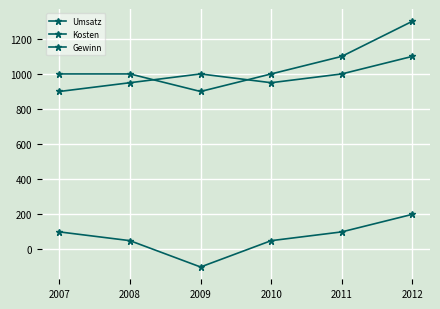

How many values in Gewinn are above zero?

5